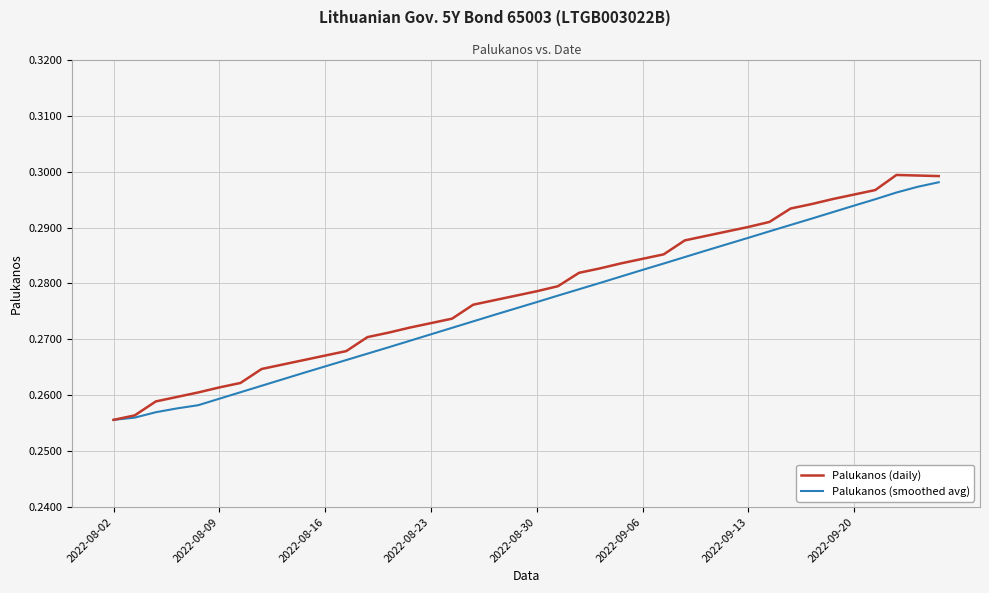

Which series has the largest range (max minus min)?

Palukanos (daily)